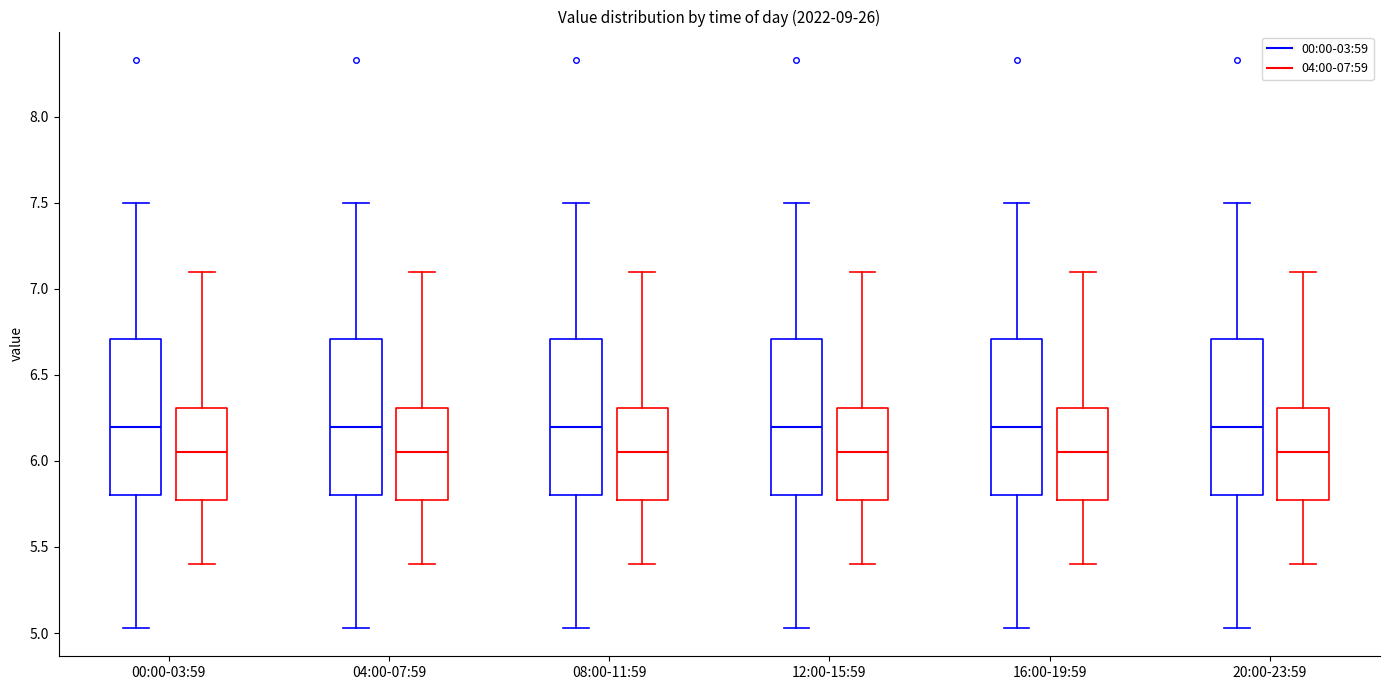

Reading left to right, read every box against the y-axis: the position of its median line, the range the box covers, and the ends of its whiskers. The values are not printed on the chart, so give them approximately, as read against the axis.

00:00-03:59 (00:00-03:59): median 6.20, box 5.80 to 6.70, whiskers 5.05 to 7.50
00:00-03:59 (04:00-07:59): median 6.05, box 5.80 to 6.30, whiskers 5.40 to 7.10
04:00-07:59 (00:00-03:59): median 6.20, box 5.80 to 6.70, whiskers 5.05 to 7.50
04:00-07:59 (04:00-07:59): median 6.05, box 5.80 to 6.30, whiskers 5.40 to 7.10
08:00-11:59 (00:00-03:59): median 6.20, box 5.80 to 6.70, whiskers 5.05 to 7.50
08:00-11:59 (04:00-07:59): median 6.05, box 5.80 to 6.30, whiskers 5.40 to 7.10
12:00-15:59 (00:00-03:59): median 6.20, box 5.80 to 6.70, whiskers 5.05 to 7.50
12:00-15:59 (04:00-07:59): median 6.05, box 5.80 to 6.30, whiskers 5.40 to 7.10
16:00-19:59 (00:00-03:59): median 6.20, box 5.80 to 6.70, whiskers 5.05 to 7.50
16:00-19:59 (04:00-07:59): median 6.05, box 5.80 to 6.30, whiskers 5.40 to 7.10
20:00-23:59 (00:00-03:59): median 6.20, box 5.80 to 6.70, whiskers 5.05 to 7.50
20:00-23:59 (04:00-07:59): median 6.05, box 5.80 to 6.30, whiskers 5.40 to 7.10